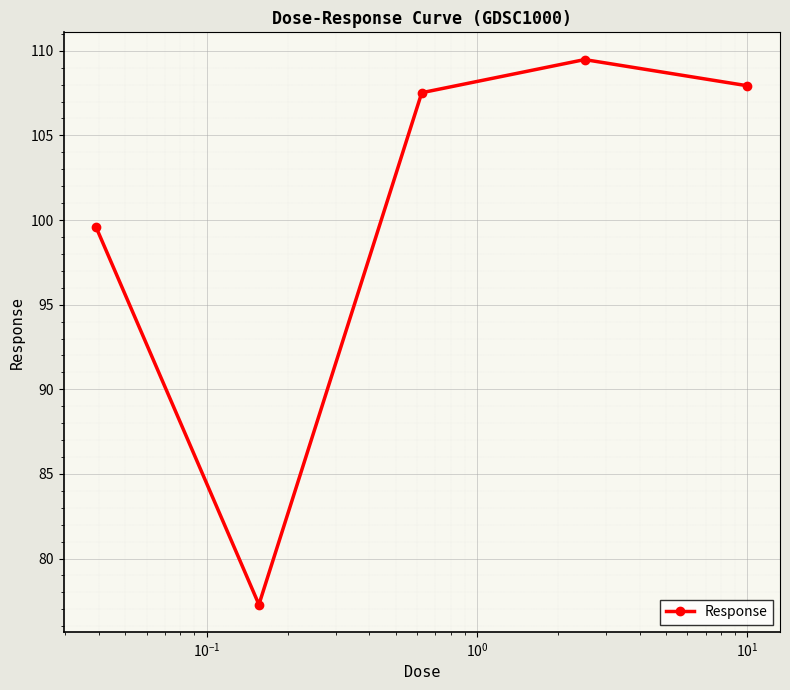

How many interior local valleys (lower than both neighbors) does the data have?

1